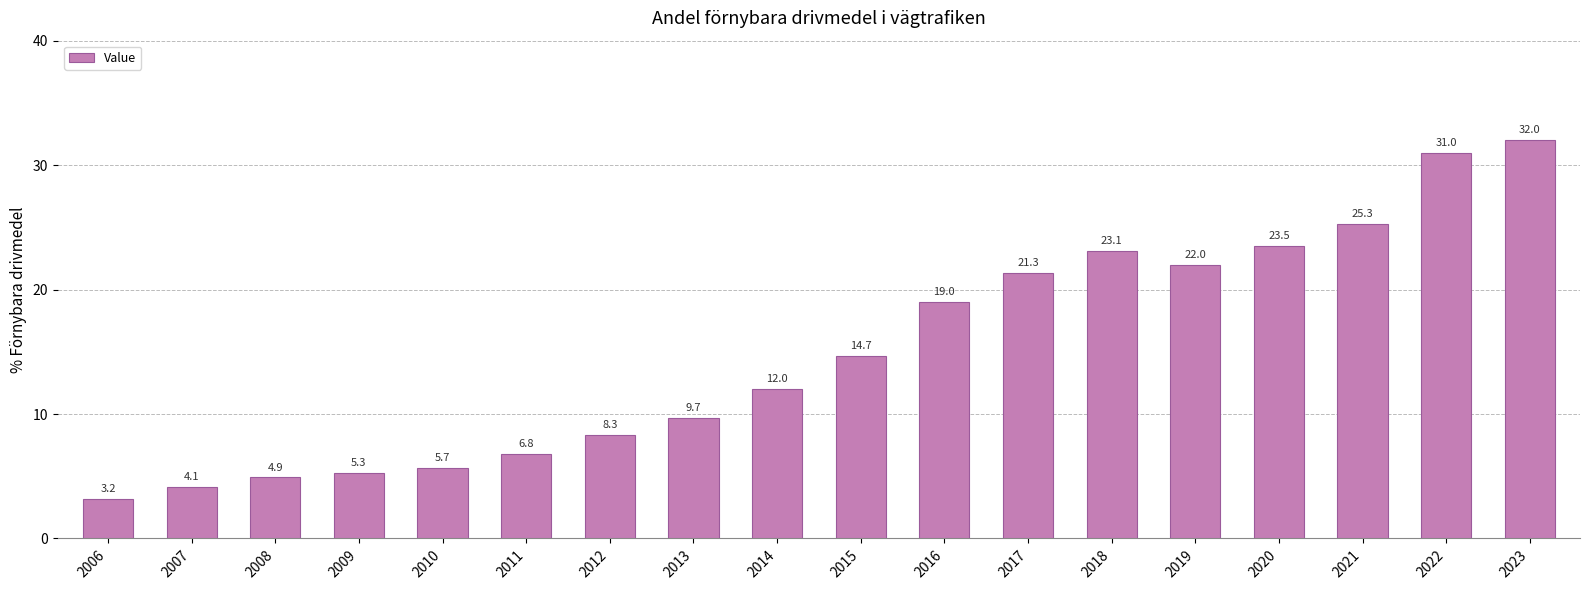

List the labels in order of value, largest first.

2023, 2022, 2021, 2020, 2018, 2019, 2017, 2016, 2015, 2014, 2013, 2012, 2011, 2010, 2009, 2008, 2007, 2006